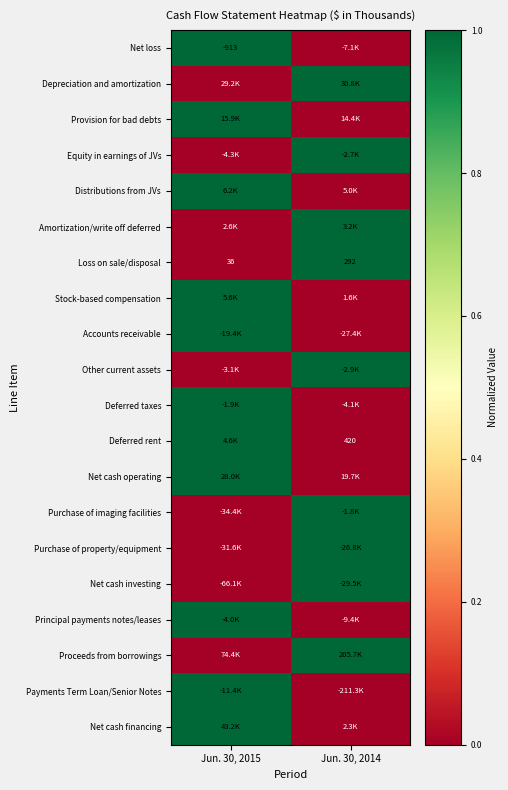

What is the sum of the Loss on sale/disposal values at Jun. 30, 2014 and Jun. 30, 2015?

328